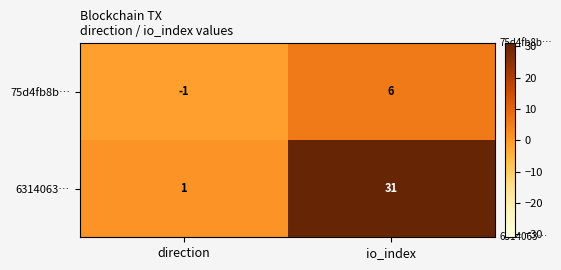

Between direction and io_index, which series saw the biggest shift?

6314063…